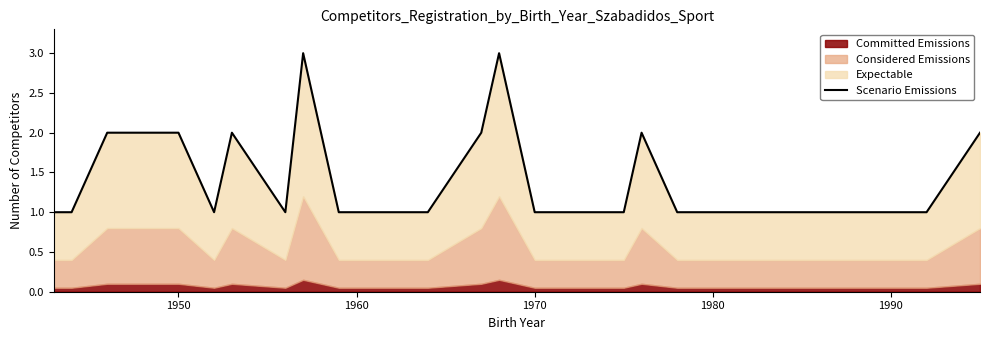

What is the average value?

1